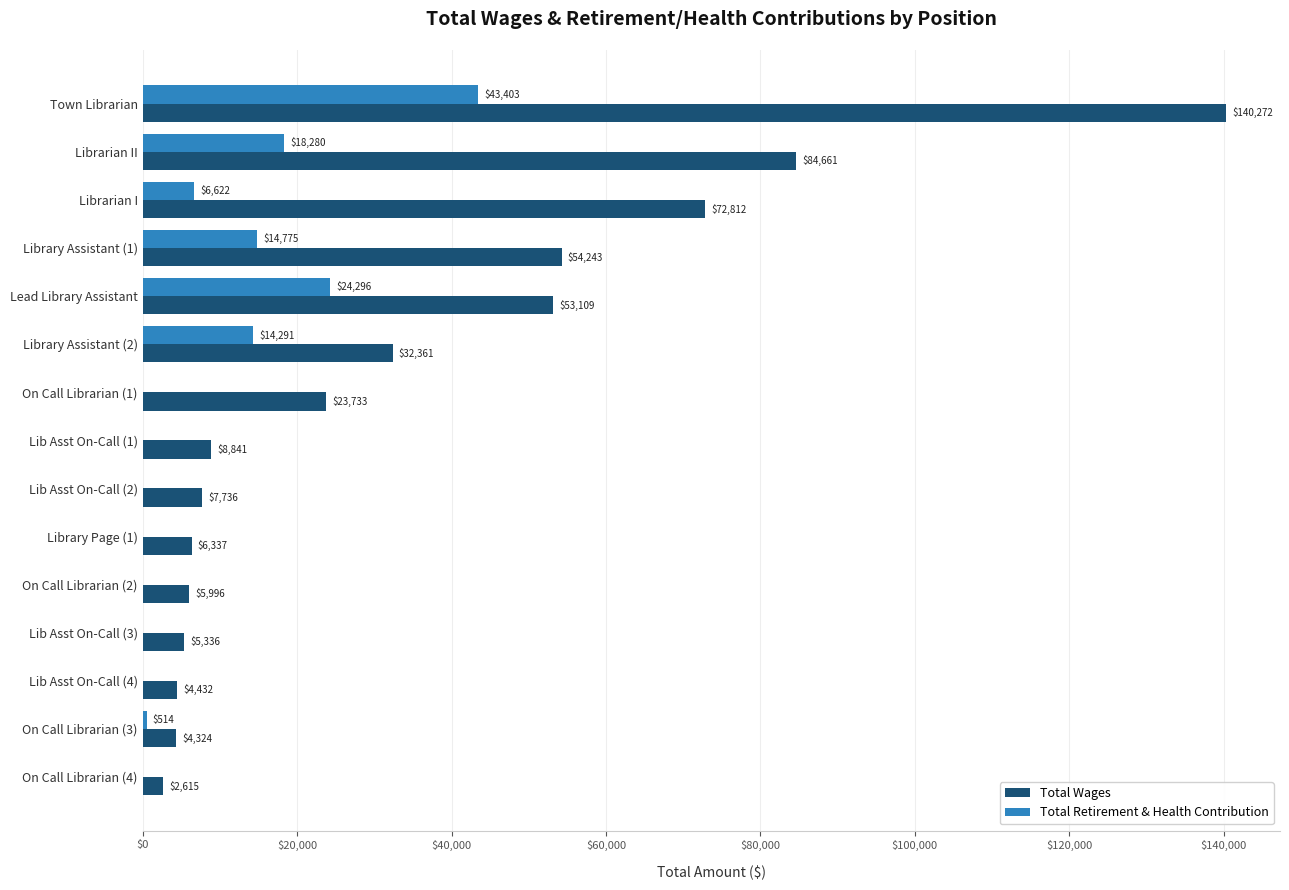

Which series has the widest spread of values?

Total Wages